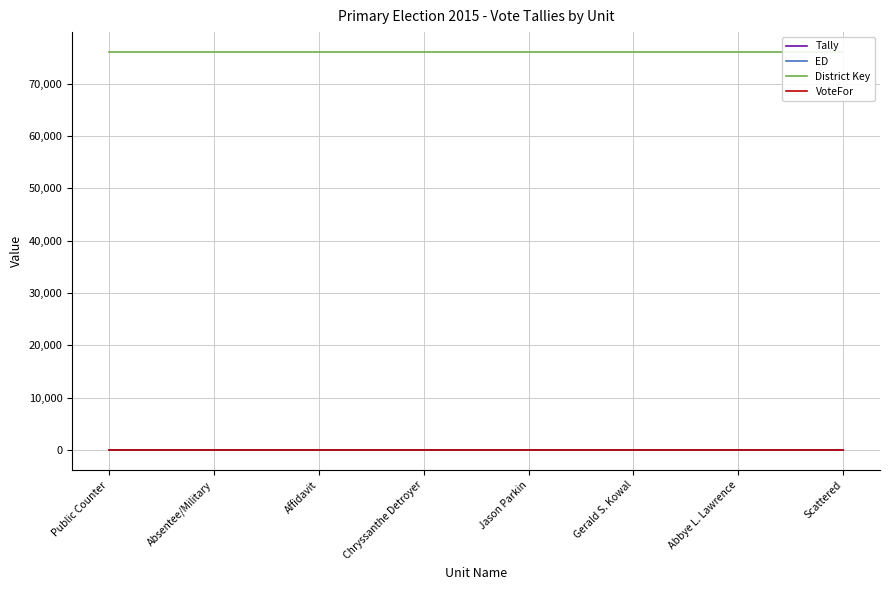

What is the approximate value of VoteFor at Jason Parkin?

2